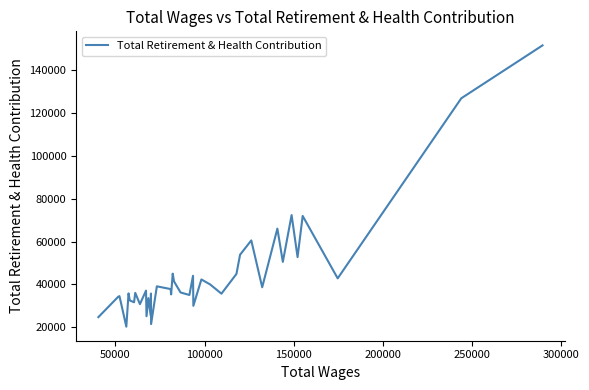

What is the greatest value displayed?

151602